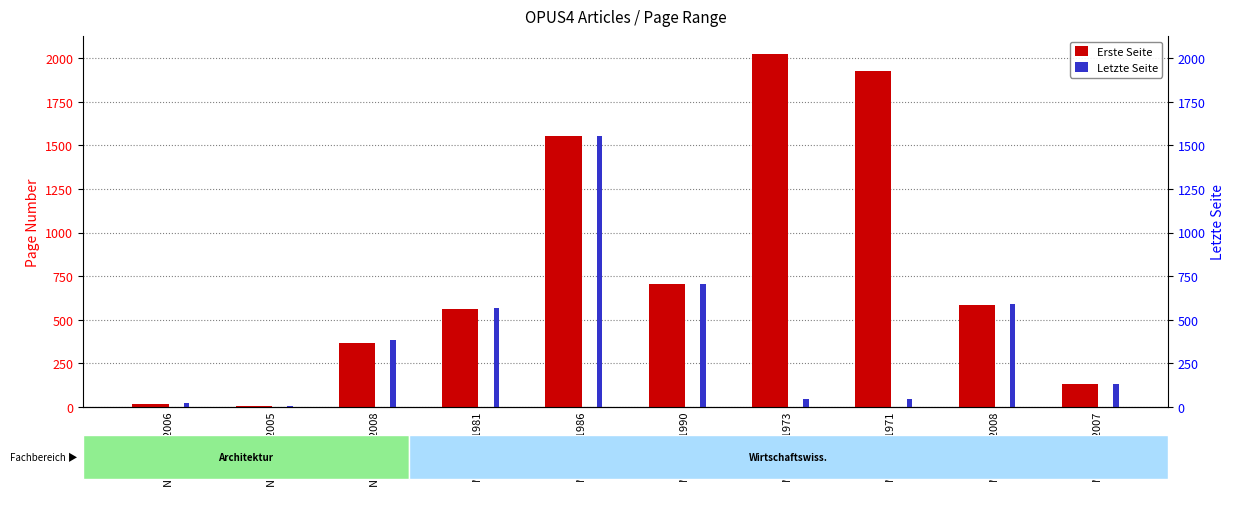

How many data points does each series have?

10